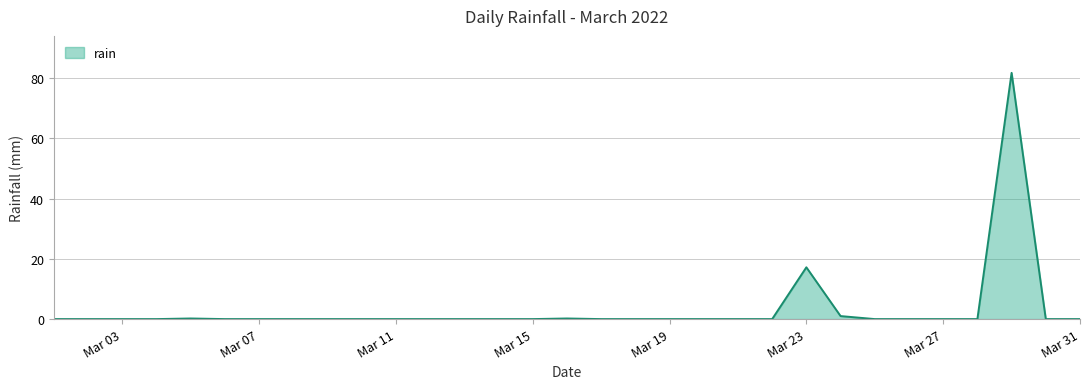

What is the difference between the maximum and minimum values?

81.8